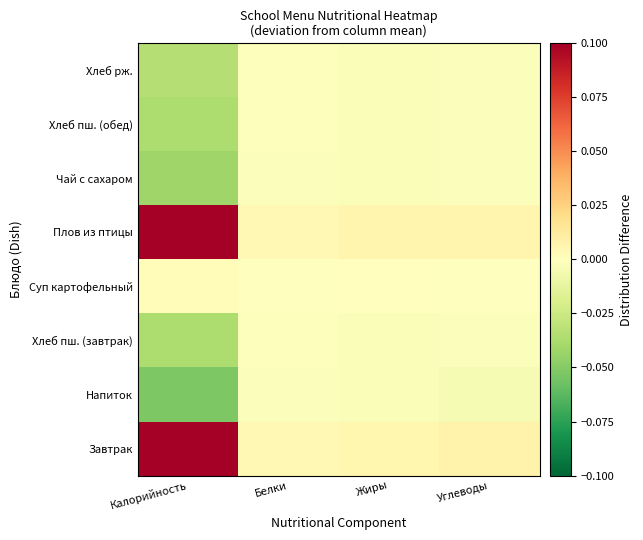

Which category has the highest value across all series?

Калорийность